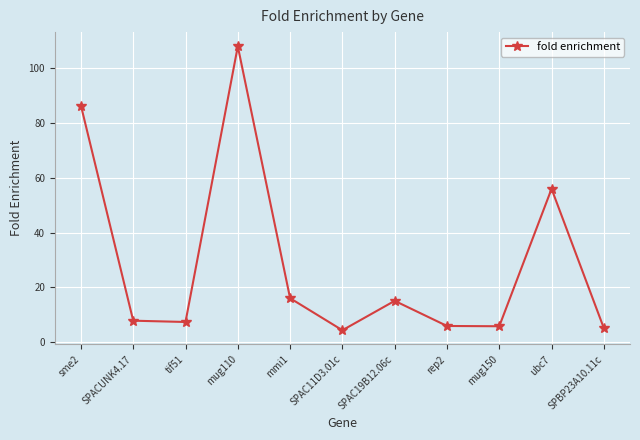

How many points are higher than both their immediate neighbors (excluding endpoints)?

3